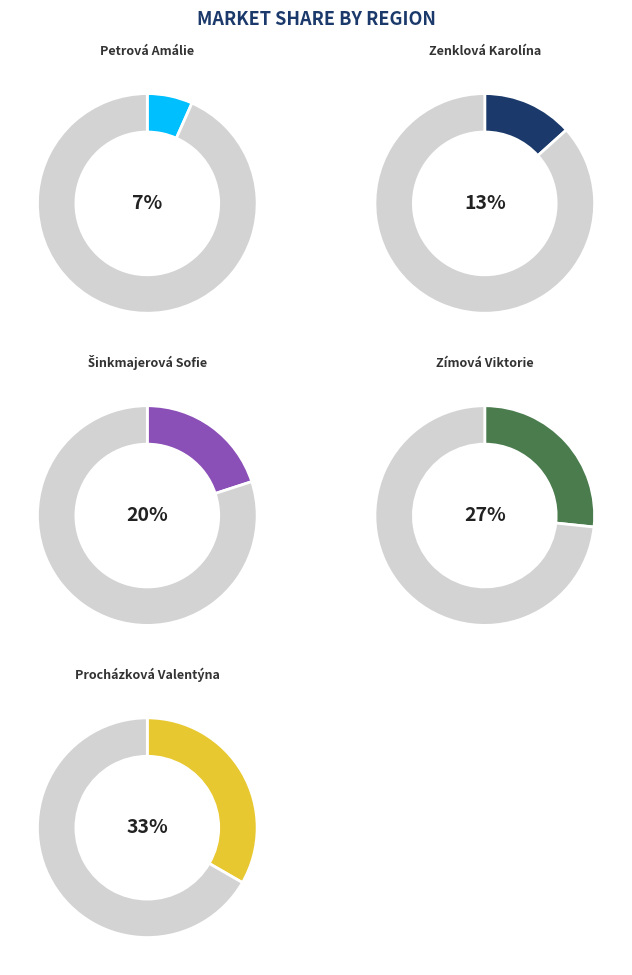

Rank the categories by value from lowest to highest.

Petrová Amálie, Zenklová Karolína, Šinkmajerová Sofie, Zímová Viktorie, Procházková Valentýna